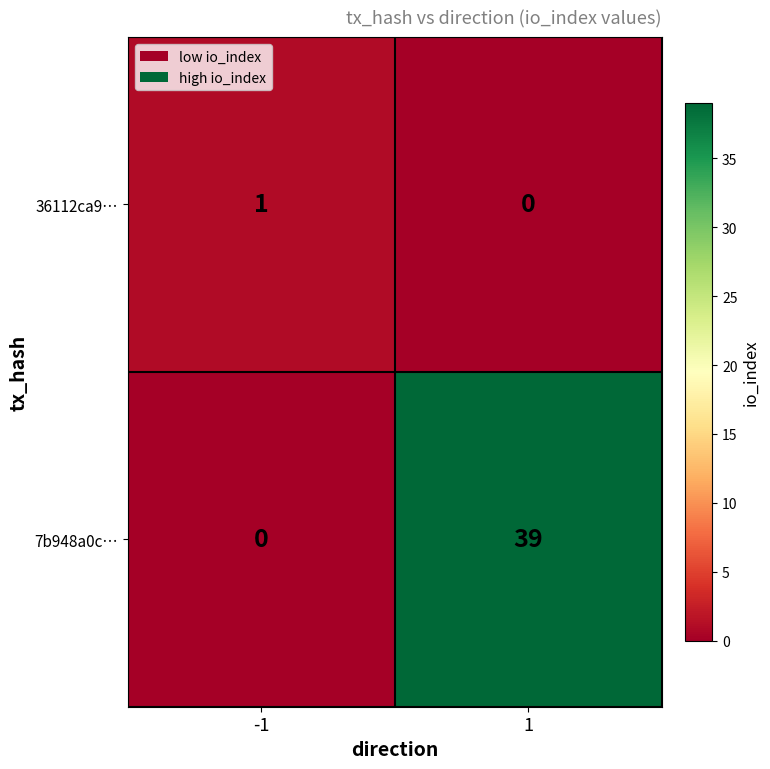

How many distinct data groups are displayed?

2